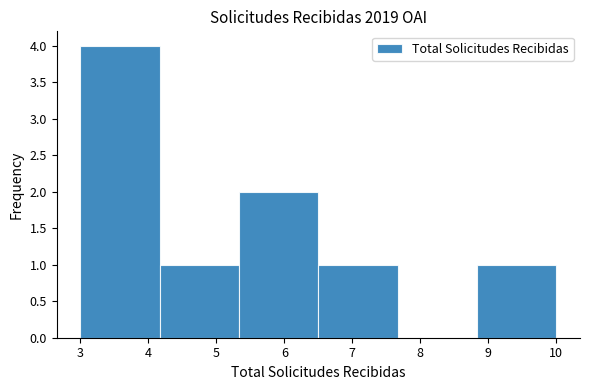

Which range on the x-axis has the tallest bar?

3.0 to 4.2